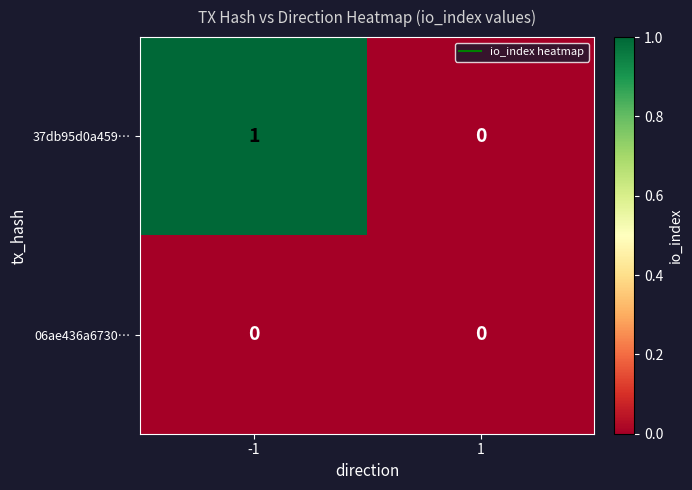

At which category is the sum across all series the highest?

-1